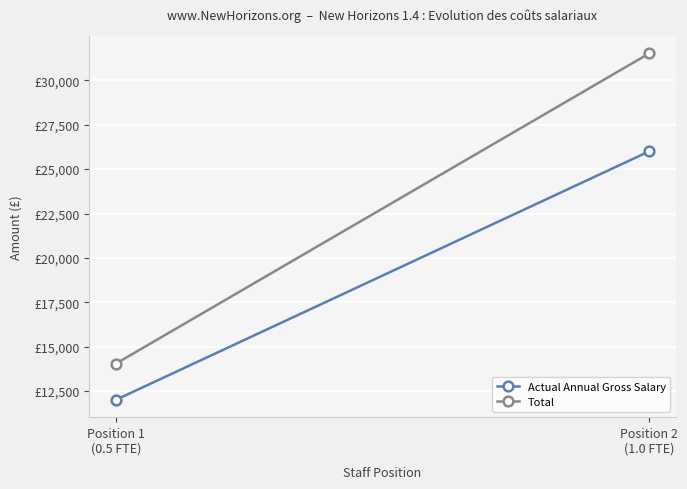

At how many categories does at least one series exceed 25584?

1